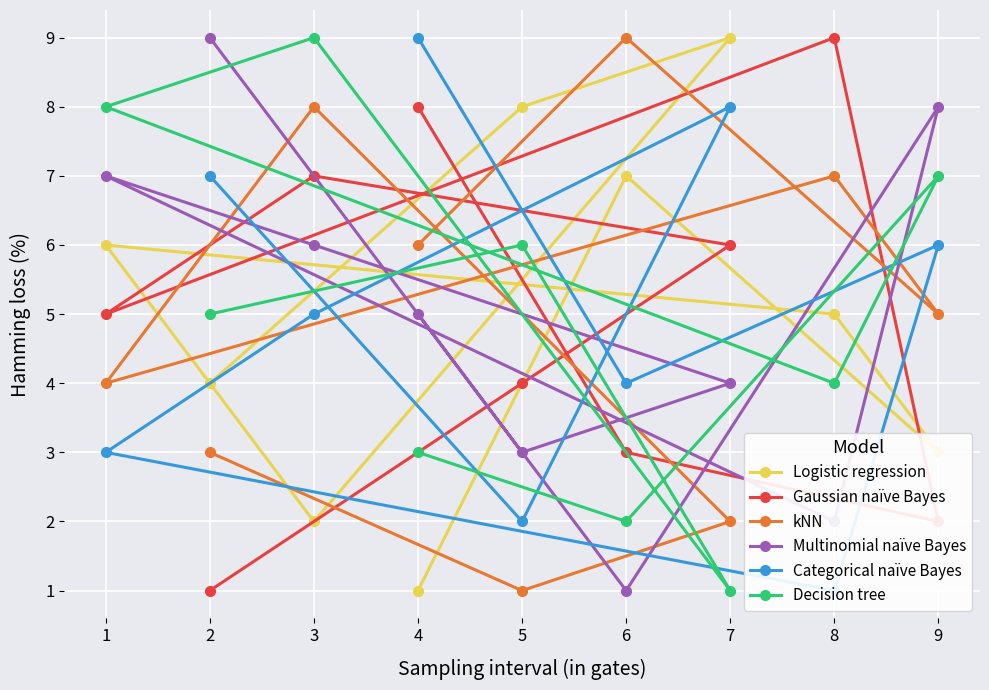

What is the sum of the kNN values at 3 and 7?

10